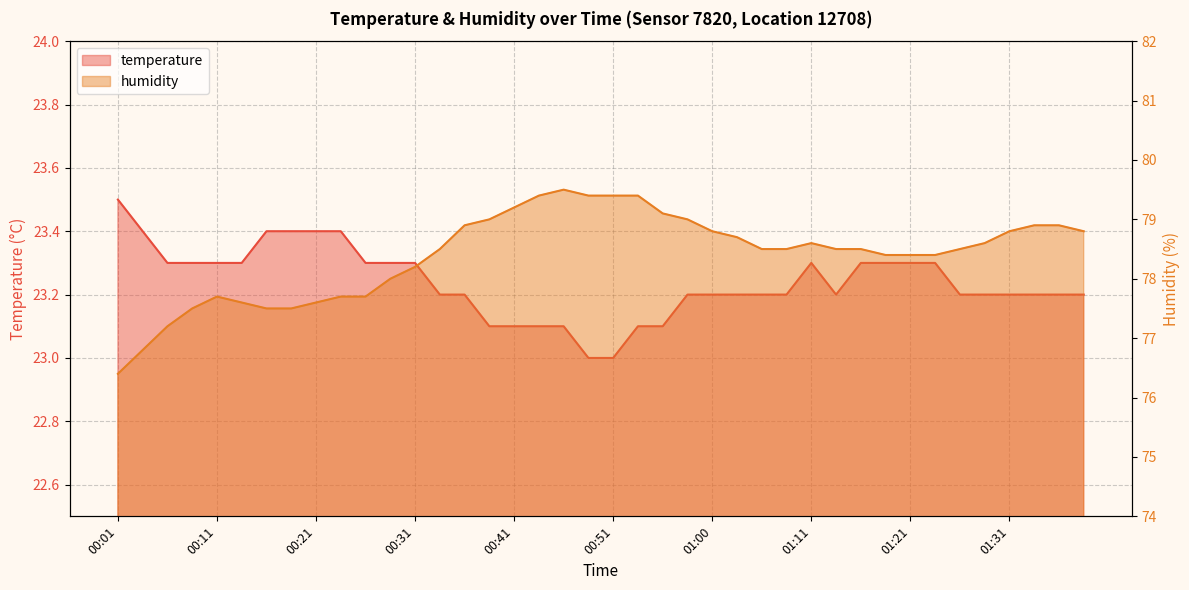

Reading right to left, what are all the values shown in this chart?

temperature: 23.2	23.2	23.2	23.2	23.2	23.2	23.3	23.3	23.3	23.3	23.2	23.3	23.2	23.2	23.2	23.2	23.2	23.1	23.1	23.0	23.0	23.1	23.1	23.1	23.1	23.2	23.2	23.3	23.3	23.3	23.4	23.4	23.4	23.4	23.3	23.3	23.3	23.3	23.4	23.5
humidity: 78.8	78.9	78.9	78.8	78.6	78.5	78.4	78.4	78.4	78.5	78.5	78.6	78.5	78.5	78.7	78.8	79.0	79.1	79.4	79.4	79.4	79.5	79.4	79.2	79.0	78.9	78.5	78.2	78.0	77.7	77.7	77.6	77.5	77.5	77.6	77.7	77.5	77.2	76.8	76.4